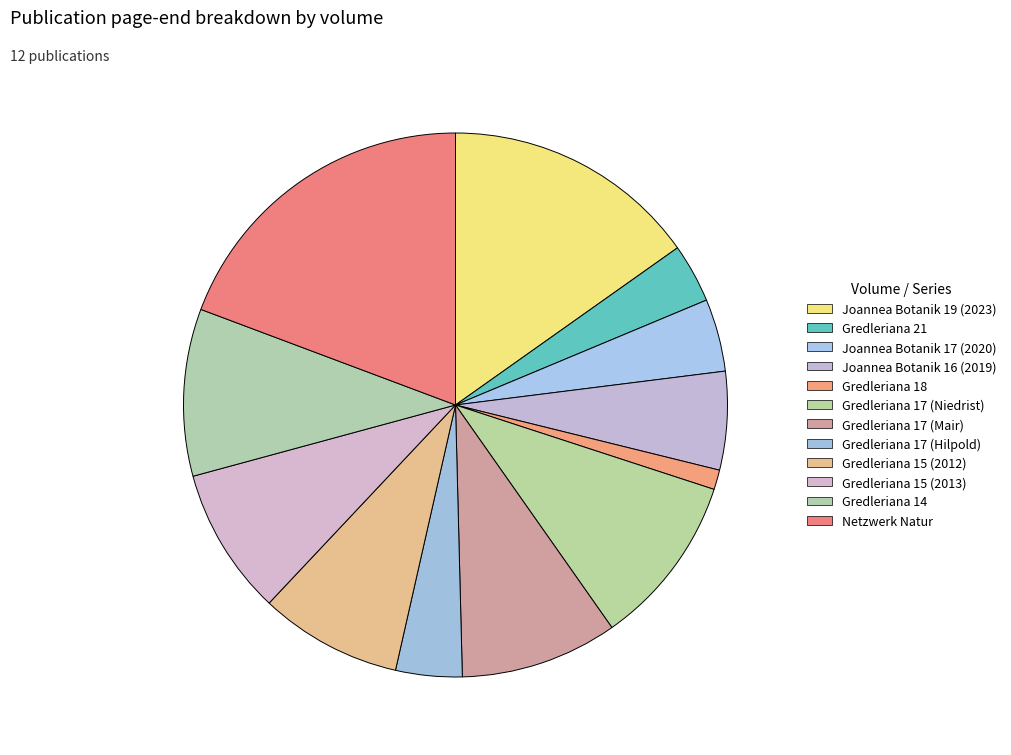

How much of the chart is everything except Netzwerk Natur?

80.7%